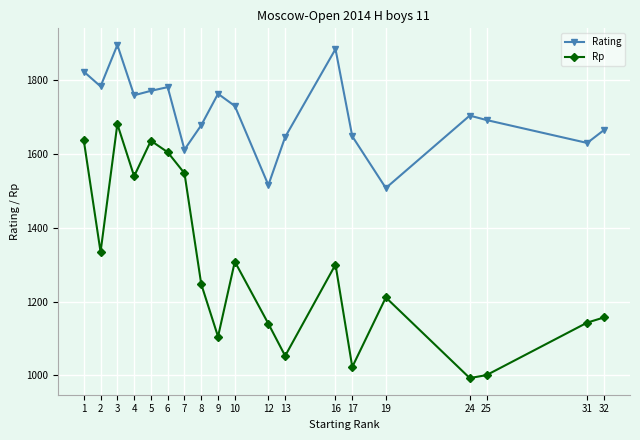

At which label does Rating reach its peak?

3